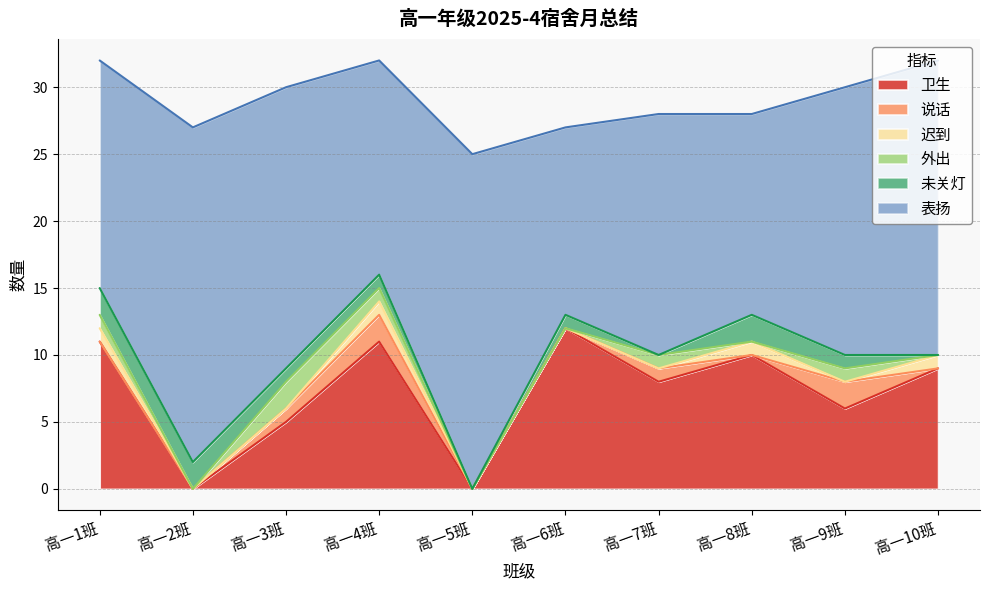

Is the value of 表扬 at 高一3班 greater than the value of 未关灯 at 高一4班?

Yes